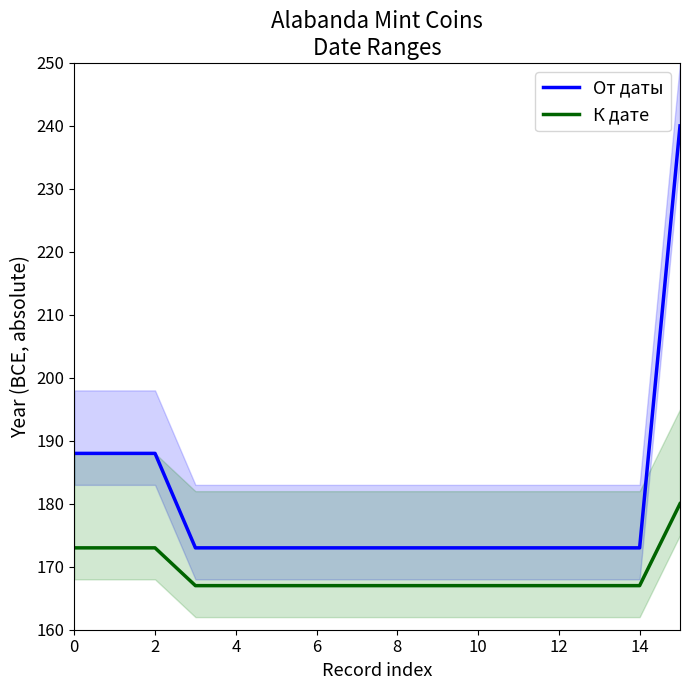

What is the lowest value of the К дате series?

167